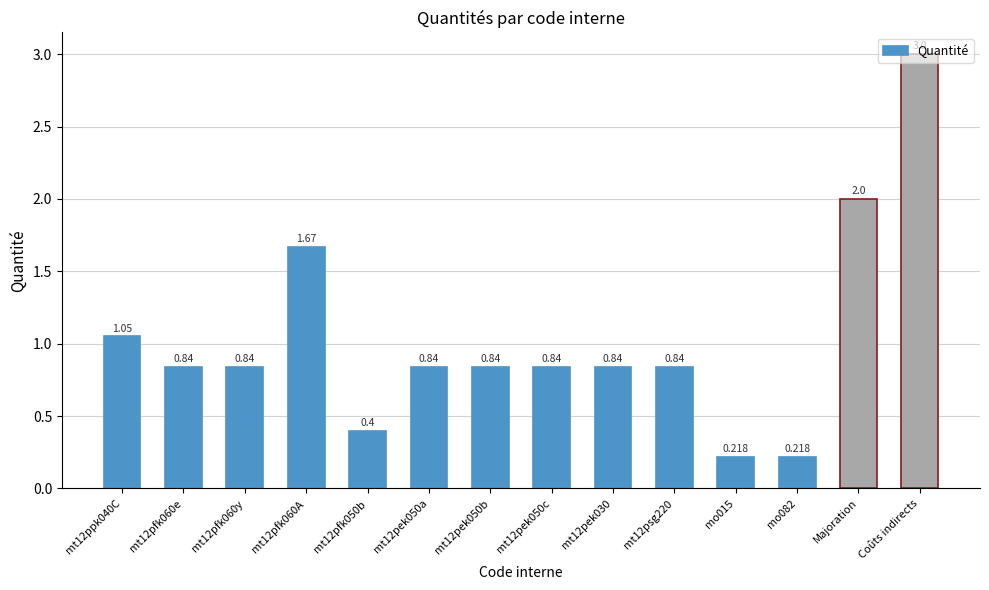

What is the change in value from mt12pfk050b to mt12psg220?

+0.4